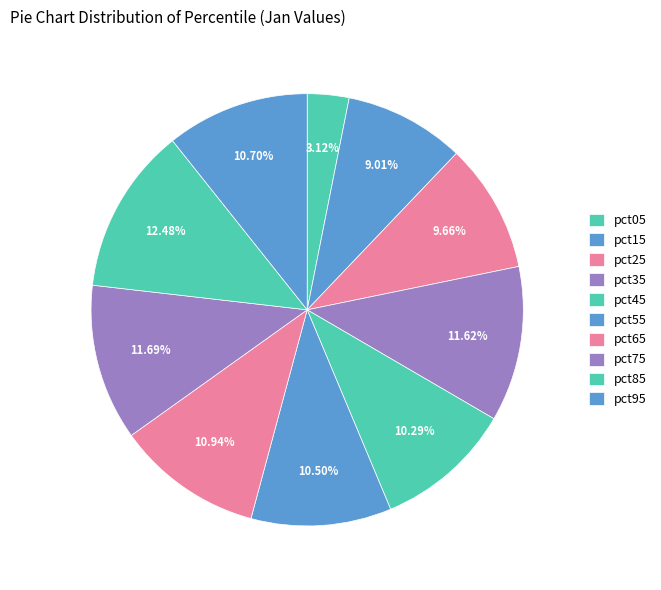

To the nearest percent, what percentage of the pie is pct25?

10%